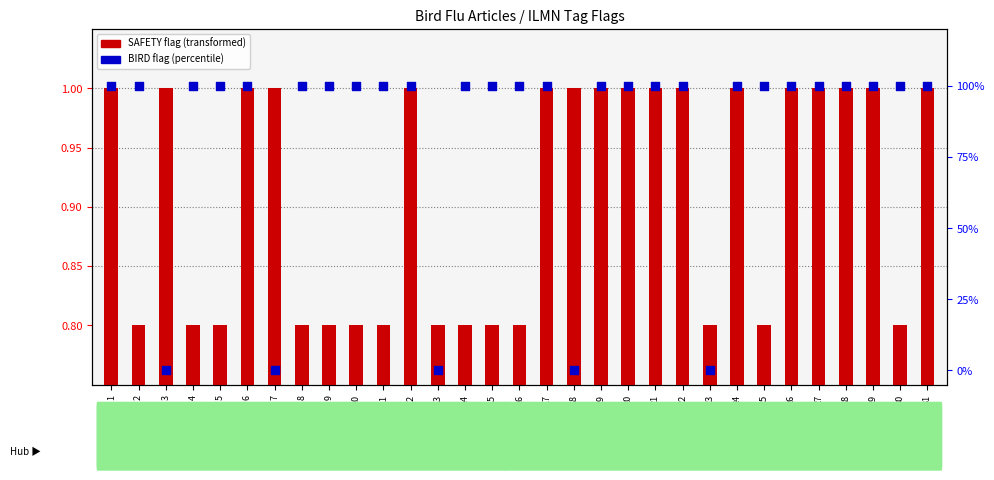

Which series contains the highest Y value?

BIRD flag %